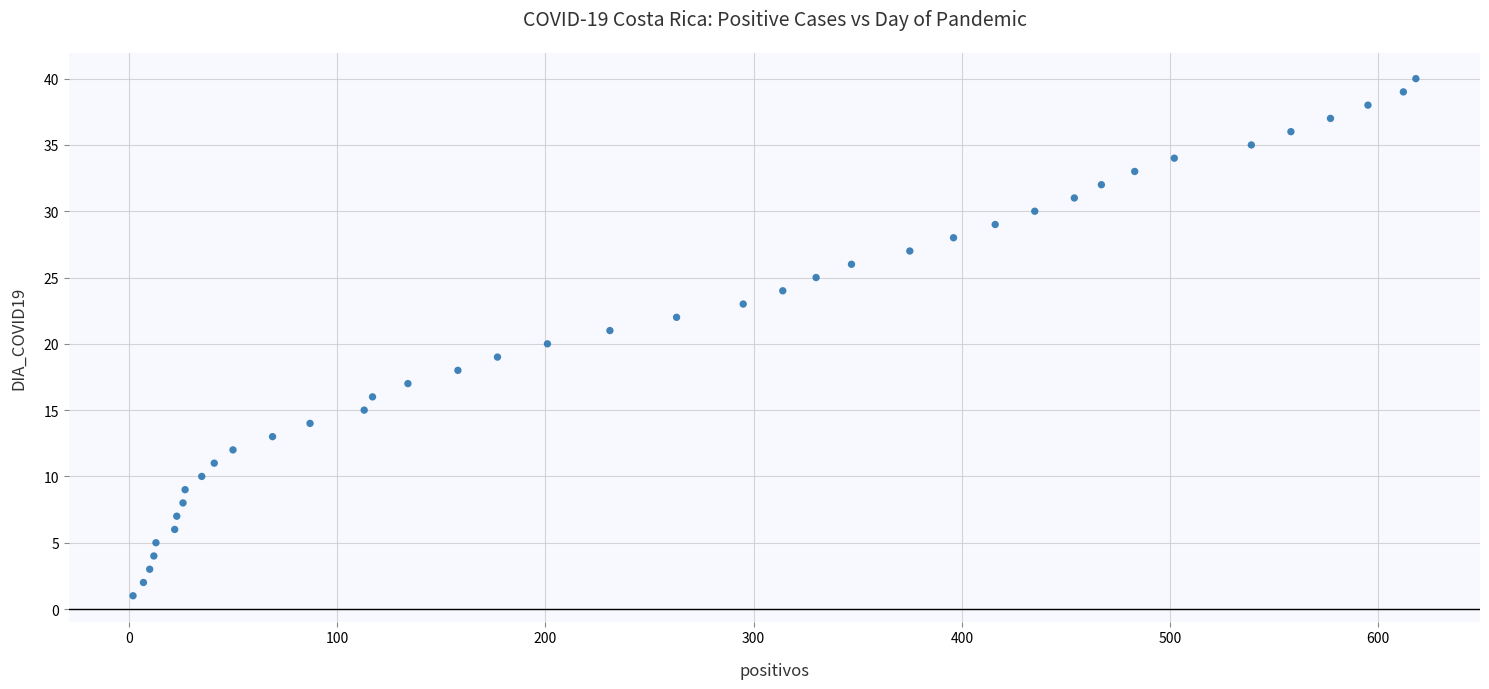

What is the range of Y values (max minus min)?

39